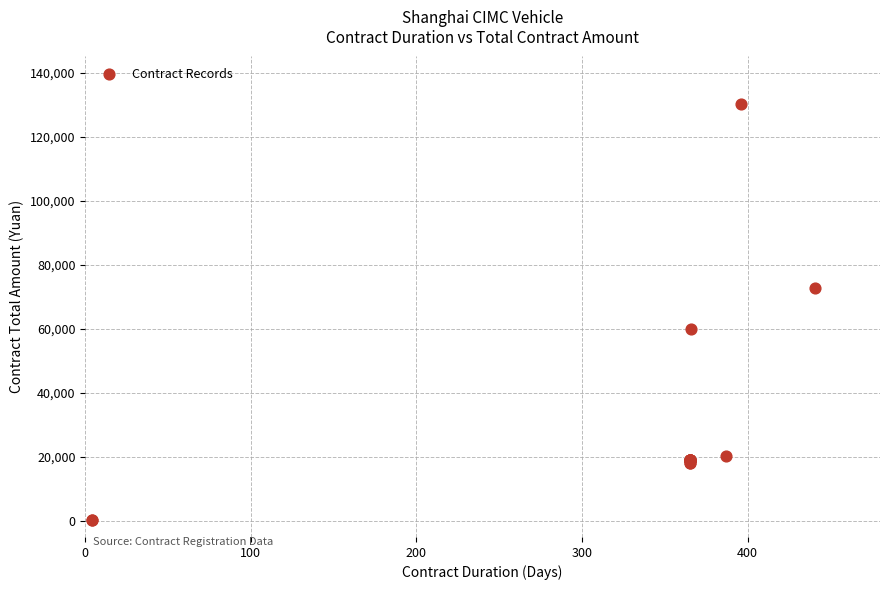

What Y value in the scatter plot is closest to 65156?

60000.0